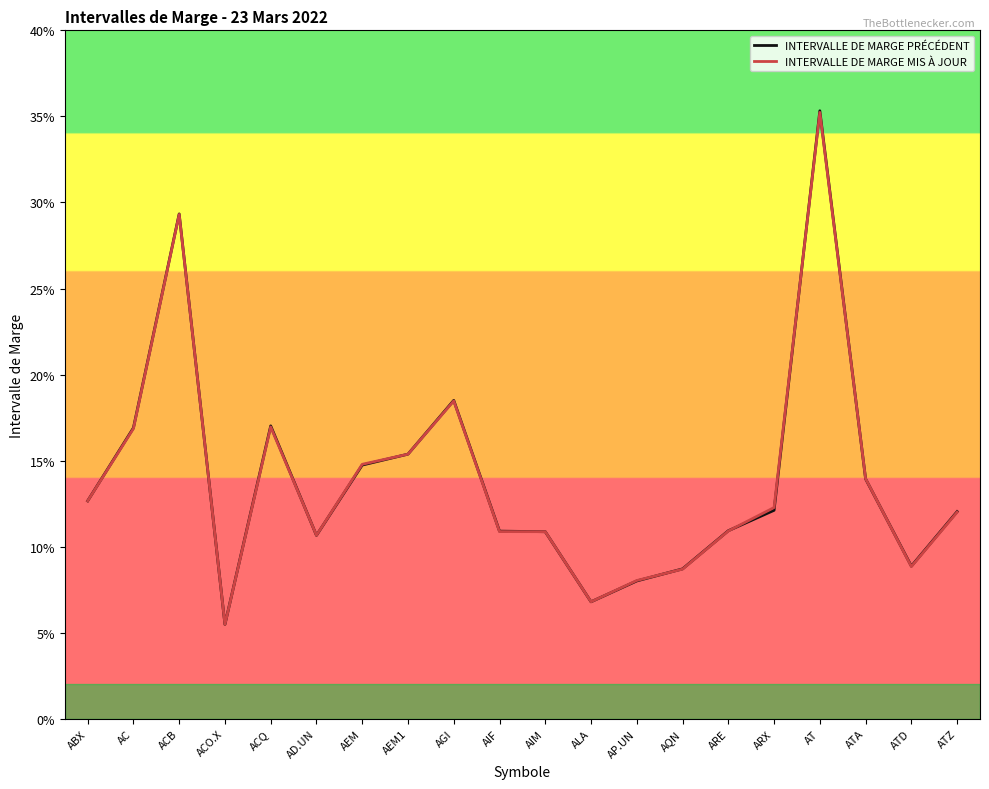

Reading left to right, list all the values displayed in this chart.

INTERVALLE DE MARGE PRÉCÉDENT: 0.1	0.2	0.3	0.1	0.2	0.1	0.1	0.2	0.2	0.1	0.1	0.1	0.1	0.1	0.1	0.1	0.4	0.1	0.1	0.1
INTERVALLE DE MARGE MIS À JOUR: 0.1	0.2	0.3	0.1	0.2	0.1	0.1	0.2	0.2	0.1	0.1	0.1	0.1	0.1	0.1	0.1	0.4	0.1	0.1	0.1